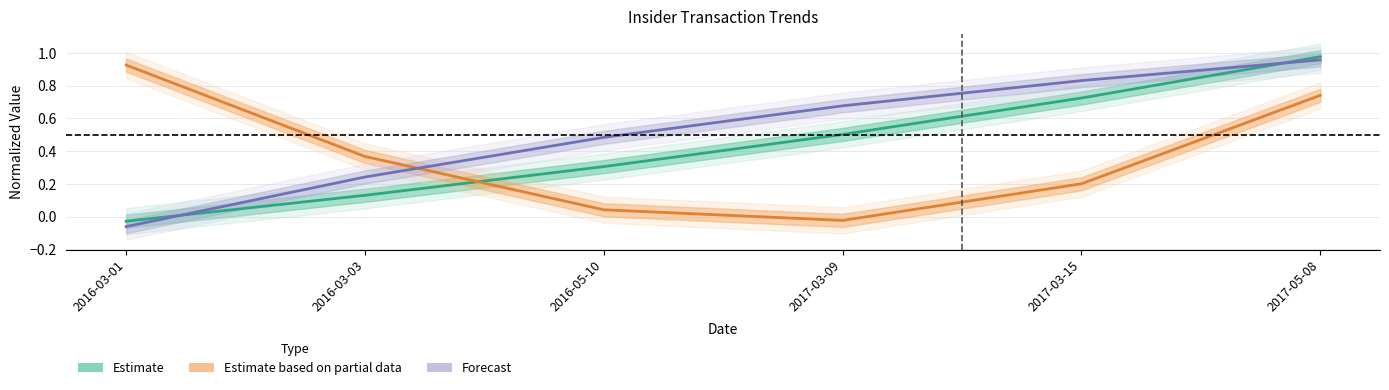

How many values in Estimate based on partial data (Value) are below zero?

1